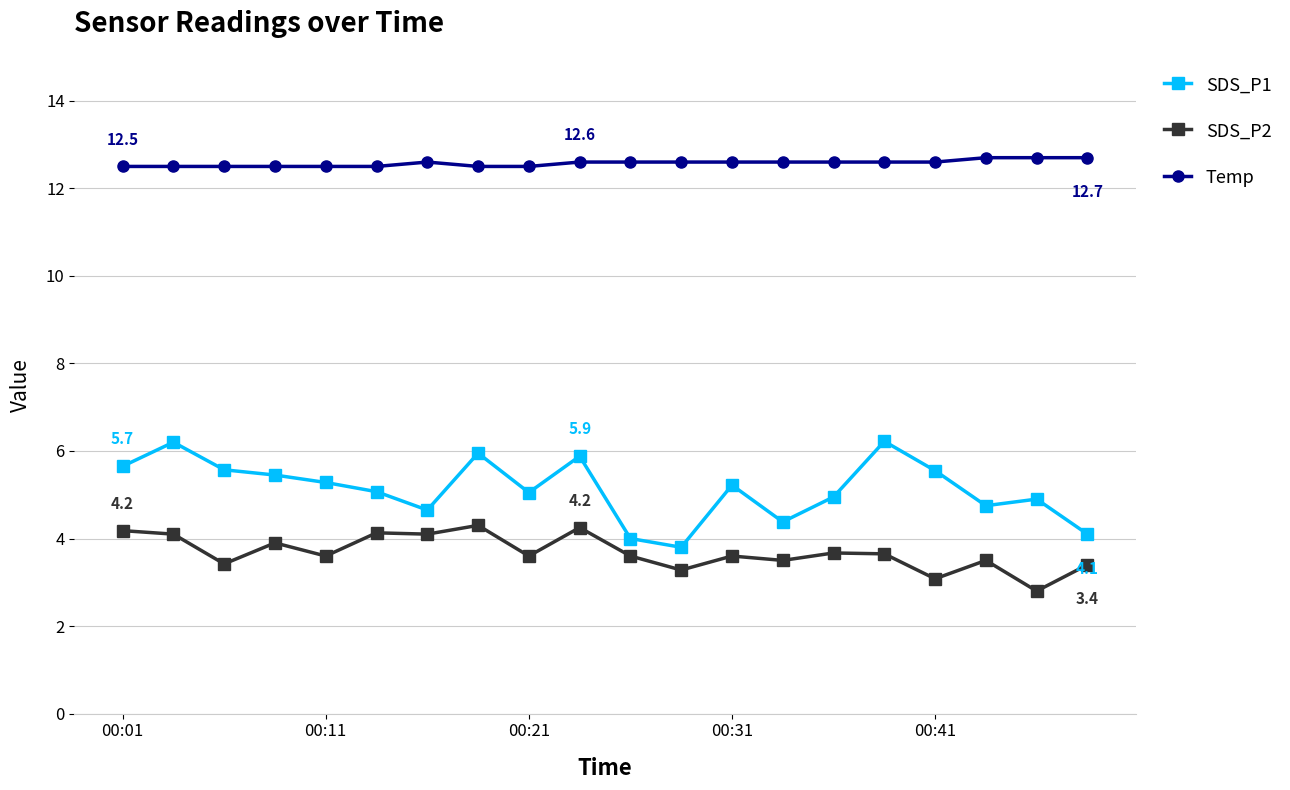

True or false: SDS_P1 and Temp cross at least once.

False